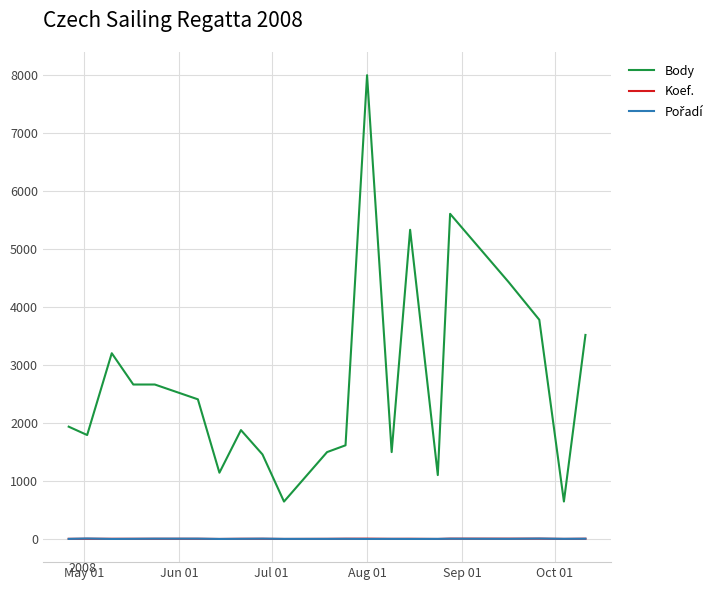

True or false: Koef. and Body cross at least once.

False